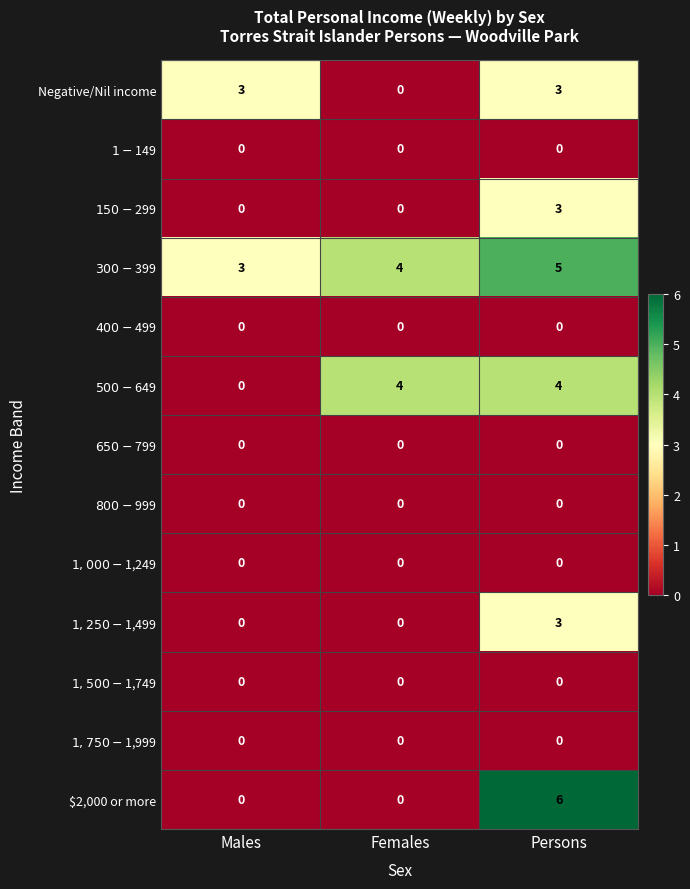

What is the difference between the highest and lowest values at Persons?

6